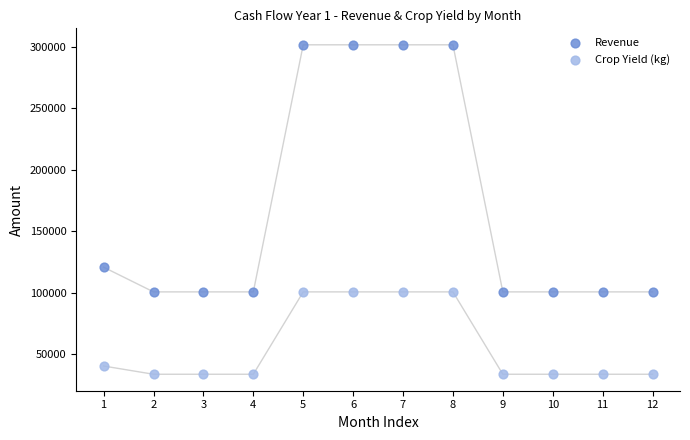

Which series contains the lowest Y value?

Crop Yield (kg)